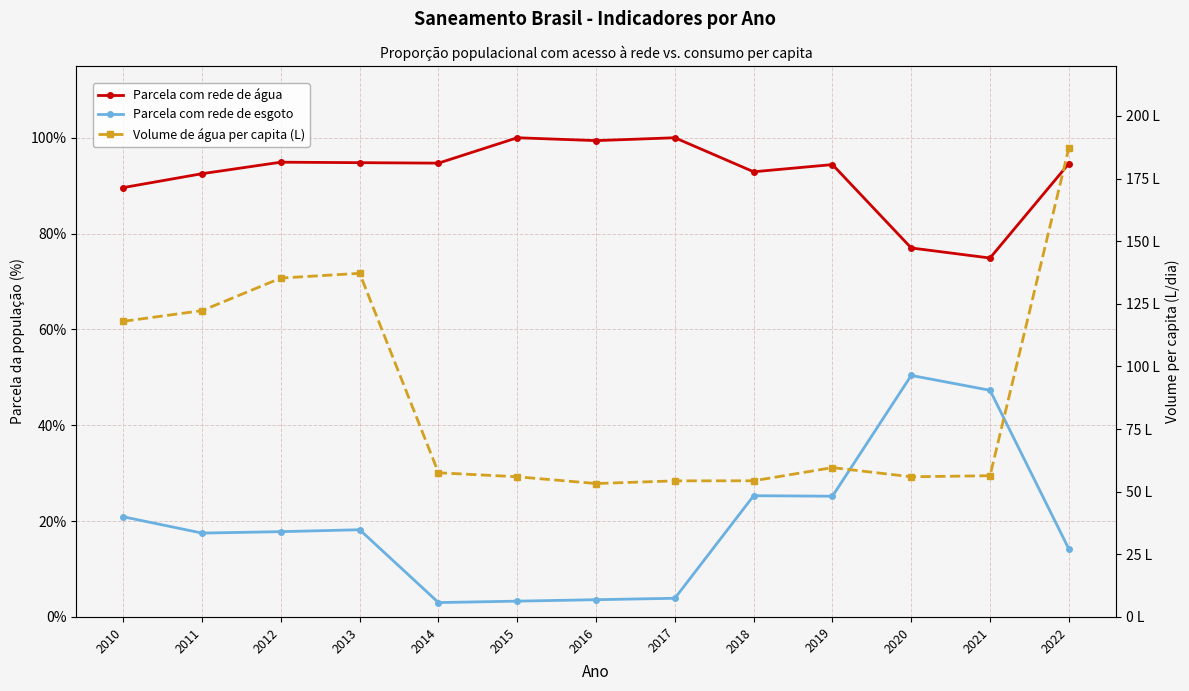

Reading right to left, extract all data points from this chart.

Parcela com rede de água: 0.9	0.7	0.8	0.9	0.9	1.0	1.0	1.0	0.9	0.9	0.9	0.9	0.9
Parcela com rede de esgoto: 0.1	0.5	0.5	0.3	0.3	0.0	0.0	0.0	0.0	0.2	0.2	0.2	0.2
Volume de água per capita (L): 187.2	56.4	56.0	59.6	54.4	54.3	53.3	56.0	57.6	137.2	135.3	122.3	118.0